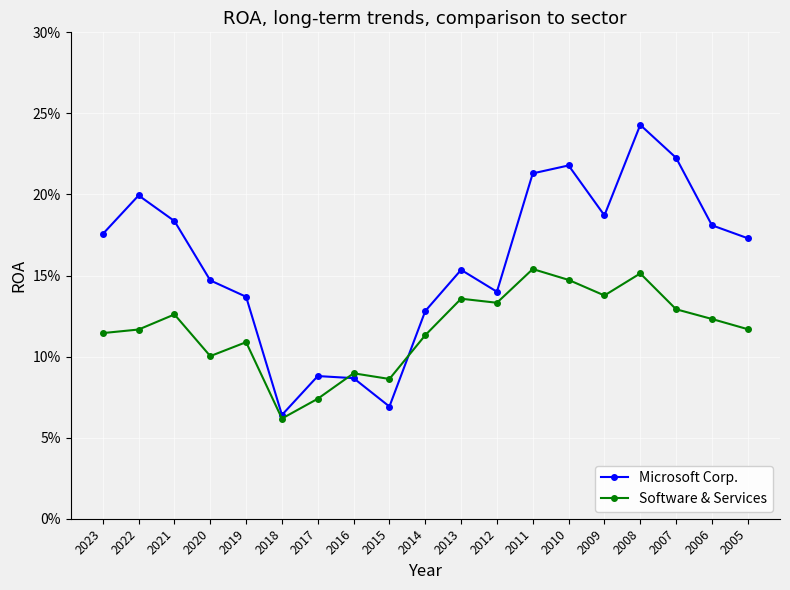

Reading right to left, transcribe all the data shown in this chart.

Microsoft Corp.: 2005=0.2	2006=0.2	2007=0.2	2008=0.2	2009=0.2	2010=0.2	2011=0.2	2012=0.1	2013=0.2	2014=0.1	2015=0.1	2016=0.1	2017=0.1	2018=0.1	2019=0.1	2020=0.1	2021=0.2	2022=0.2	2023=0.2
Software & Services: 2005=0.1	2006=0.1	2007=0.1	2008=0.2	2009=0.1	2010=0.1	2011=0.2	2012=0.1	2013=0.1	2014=0.1	2015=0.1	2016=0.1	2017=0.1	2018=0.1	2019=0.1	2020=0.1	2021=0.1	2022=0.1	2023=0.1